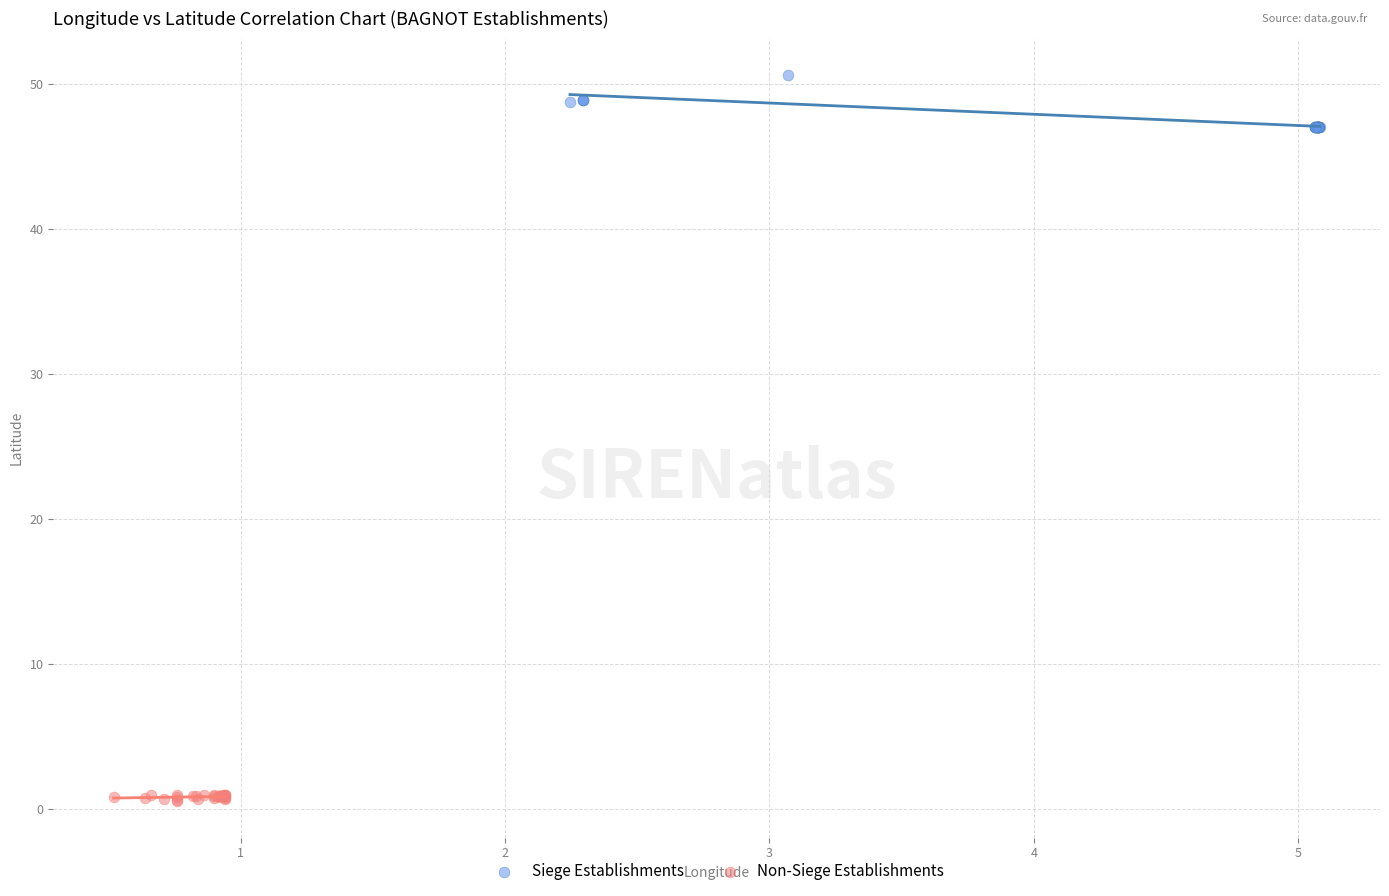

Which series reaches the minimum Y coordinate?

Non-Siege Establishments